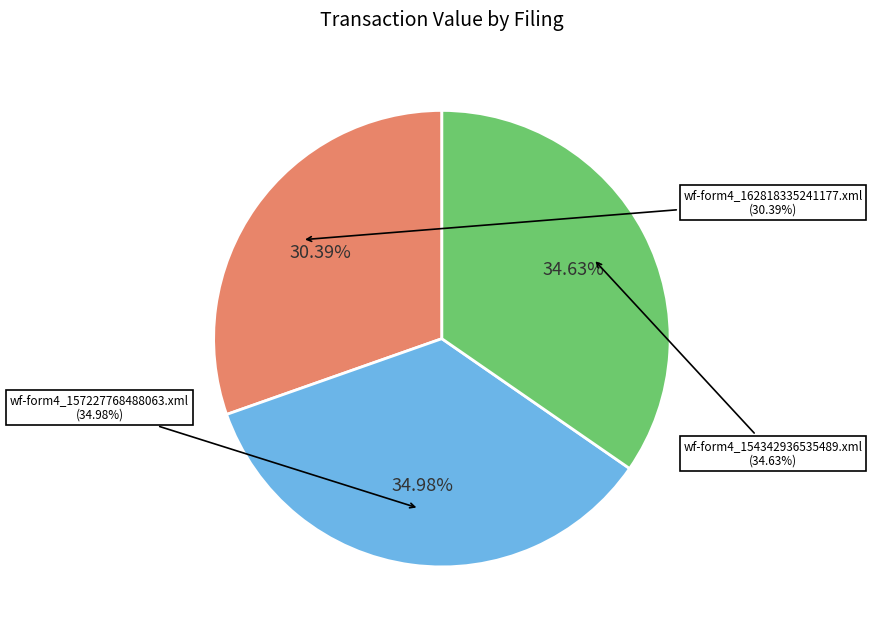

To the nearest percent, what is the difference between the largest and smallest slice percentages?

5%